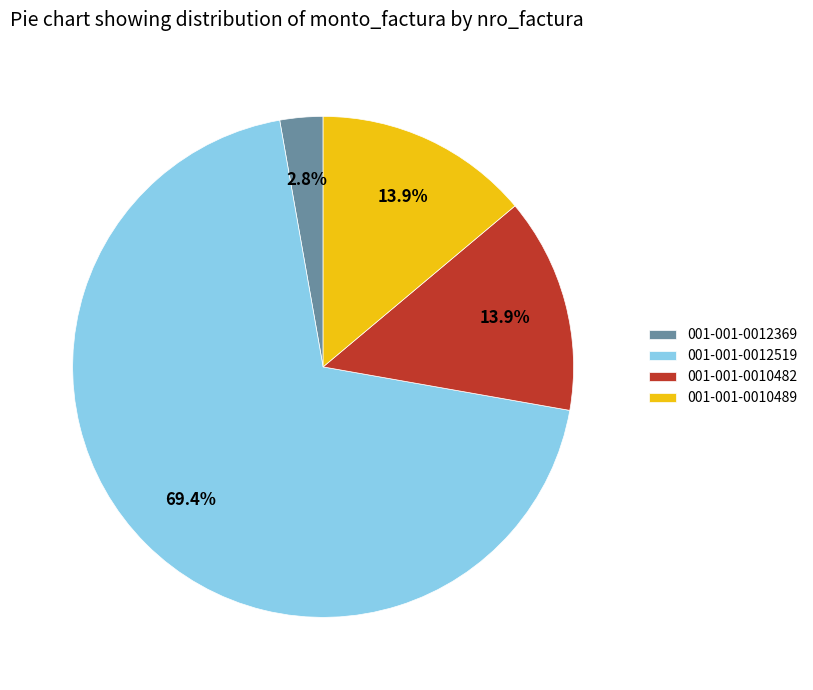

What percentage is NOT represented by 001-001-0012369?

97.2%